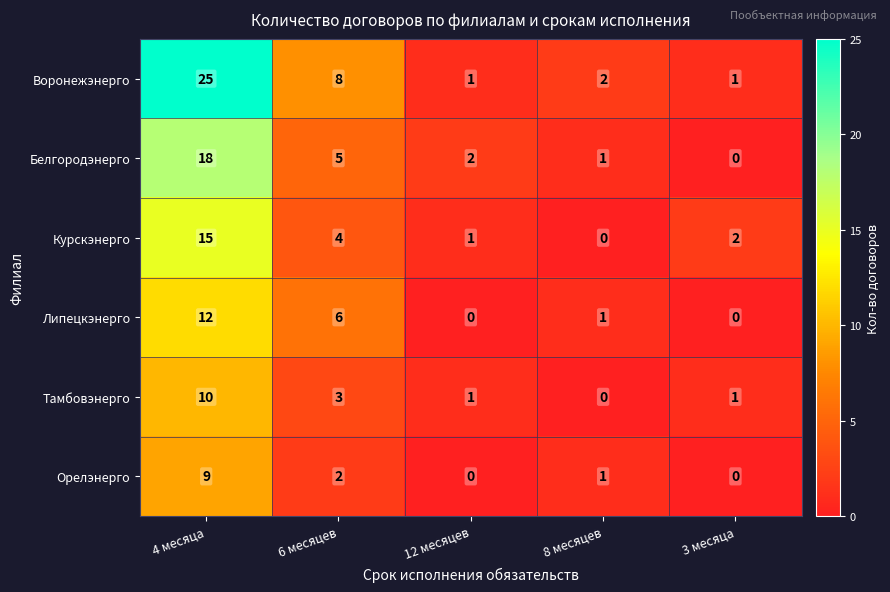

True or false: Воронежэнерго has a value of 8 at 6 месяцев.

True